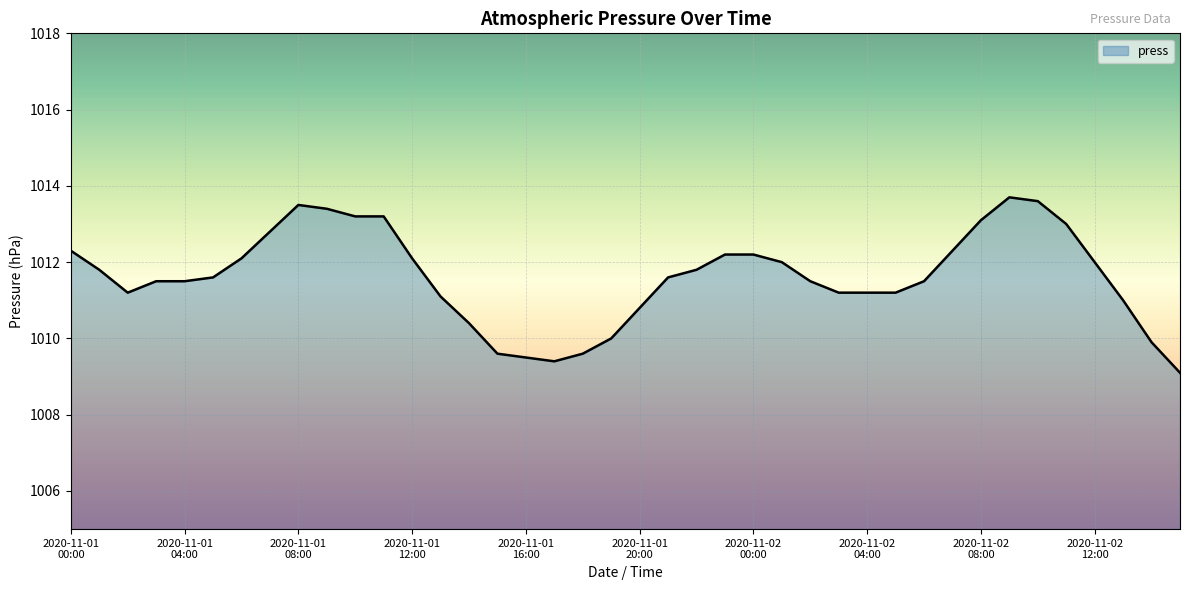

What is the minimum value shown in the chart?

1009.1